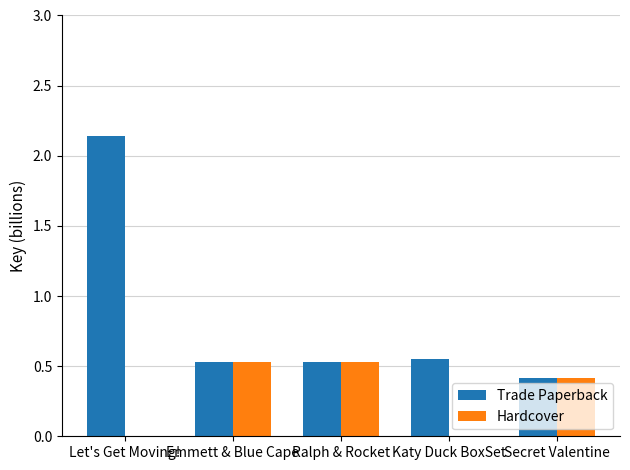

What is the approximate value of Trade Paperback at Ralph & Rocket?

0.5